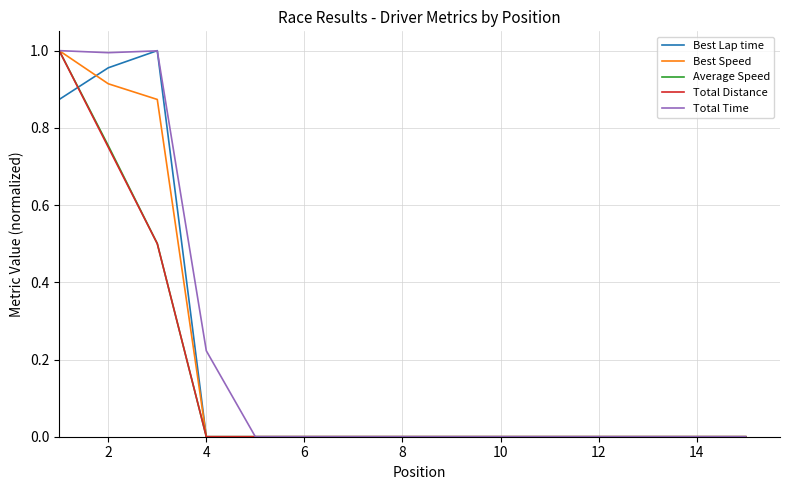

How many lines are shown in the chart?

5